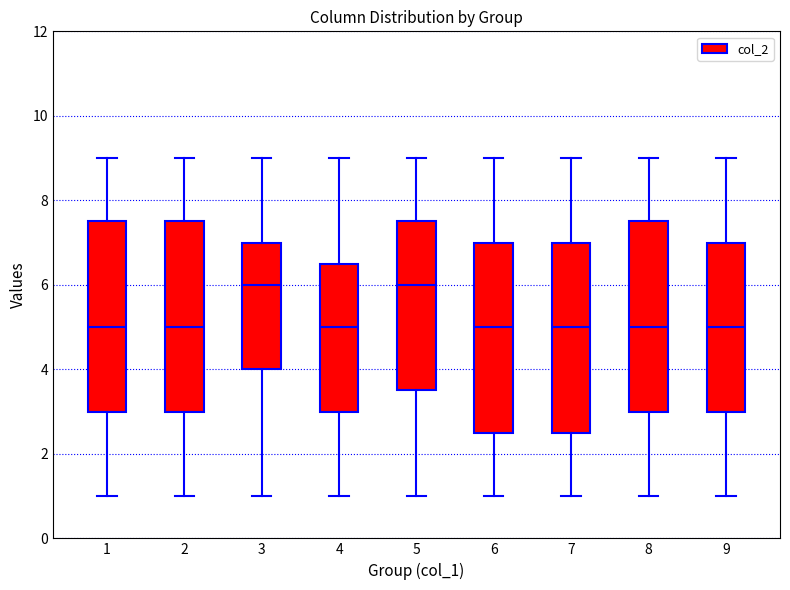

Where is the lower edge of the box at x = 7 on the y-axis? The values are not printed on the chart, so give them approximately, as read against the axis.

2.6